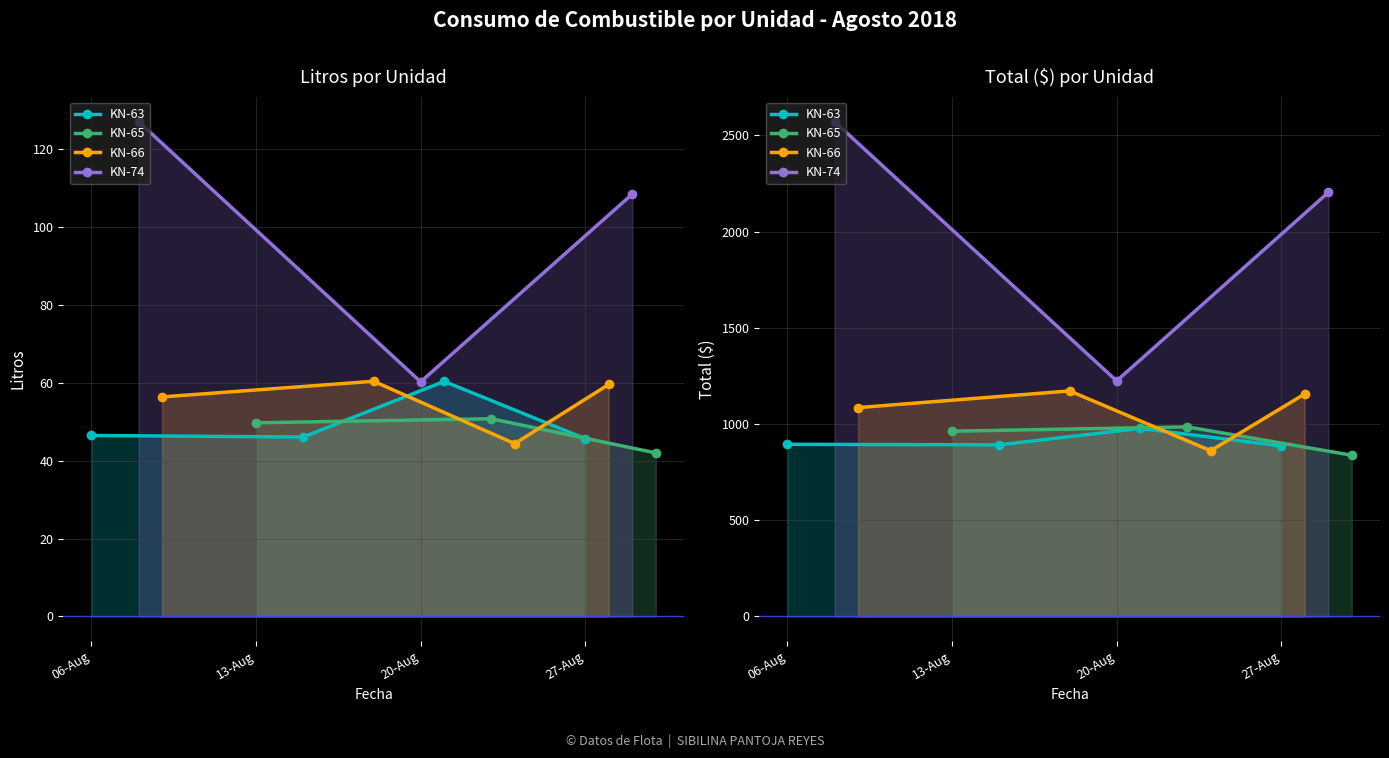

What is the label of the 4th point from the right?

06-Aug